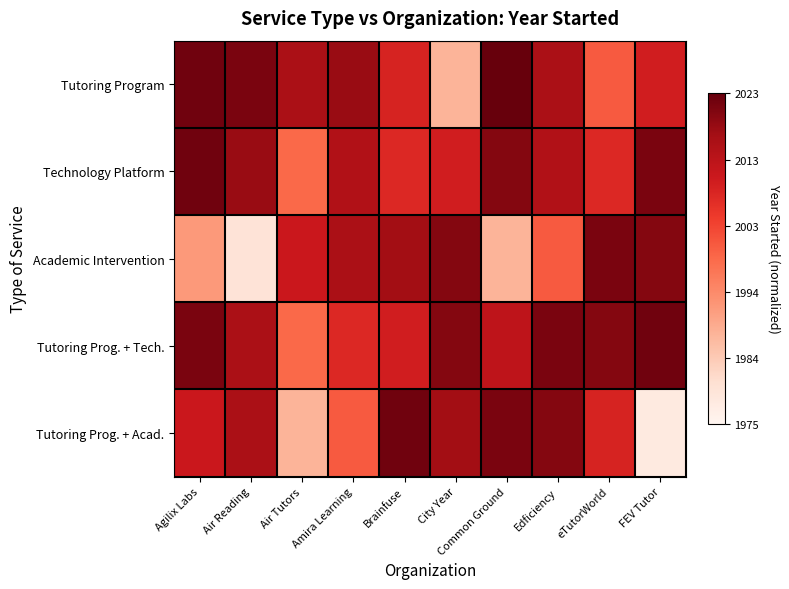

Between Air Reading and Edficiency, which series saw the biggest shift?

Academic Intervention